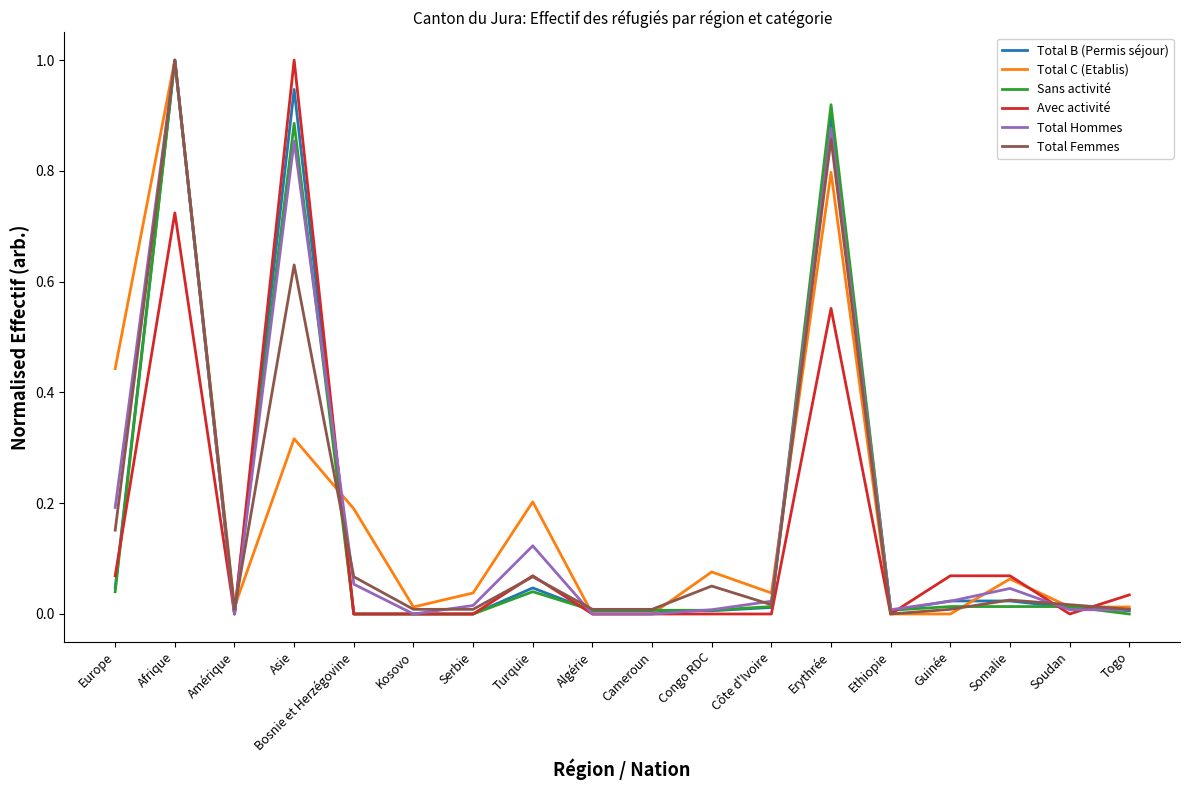

What is the highest value of the Total B (Permis séjour) series?

1.0